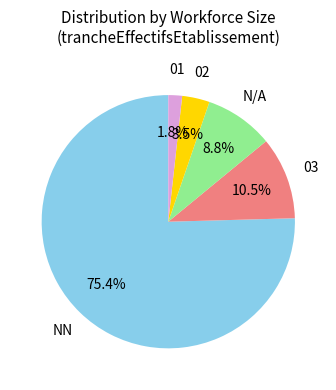

Does any single category account for the majority?

Yes